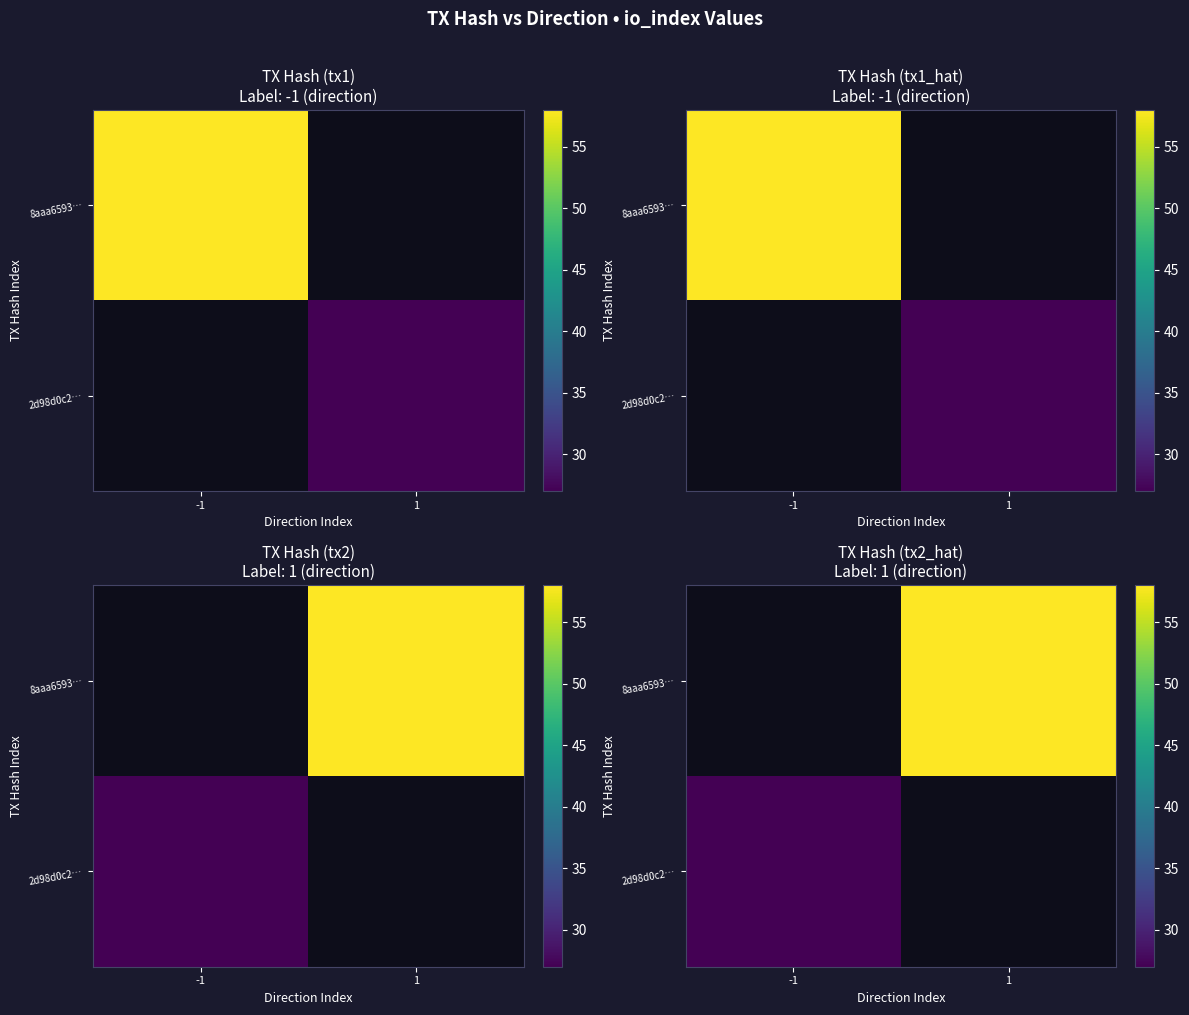

Is it true that 8aaa6593… equals 19.6 at 1?

False